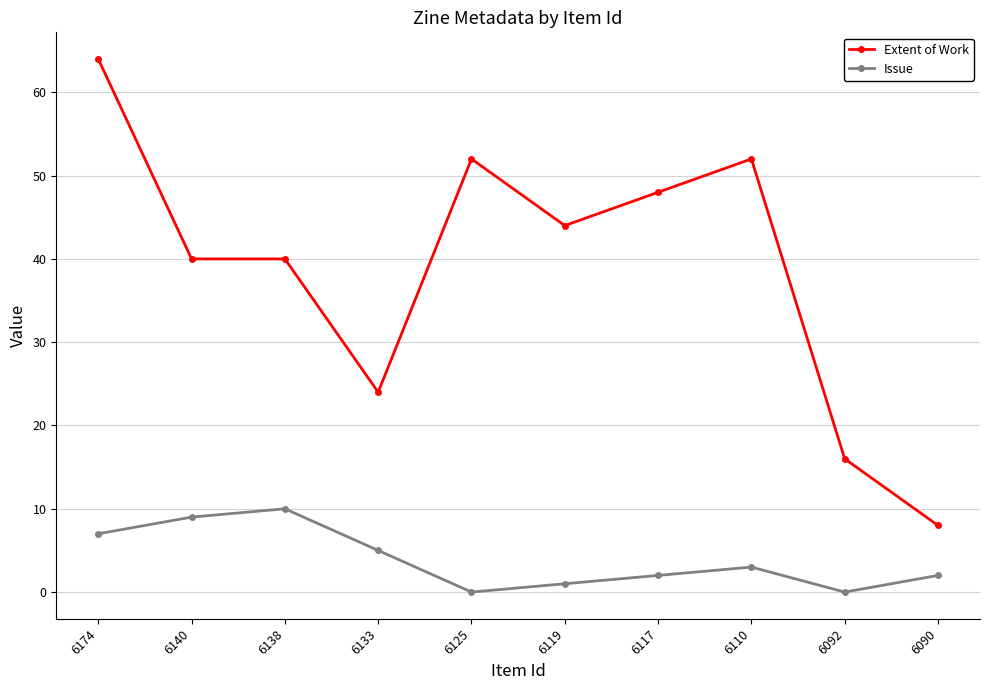

At which label does Extent of Work reach its peak?

6174